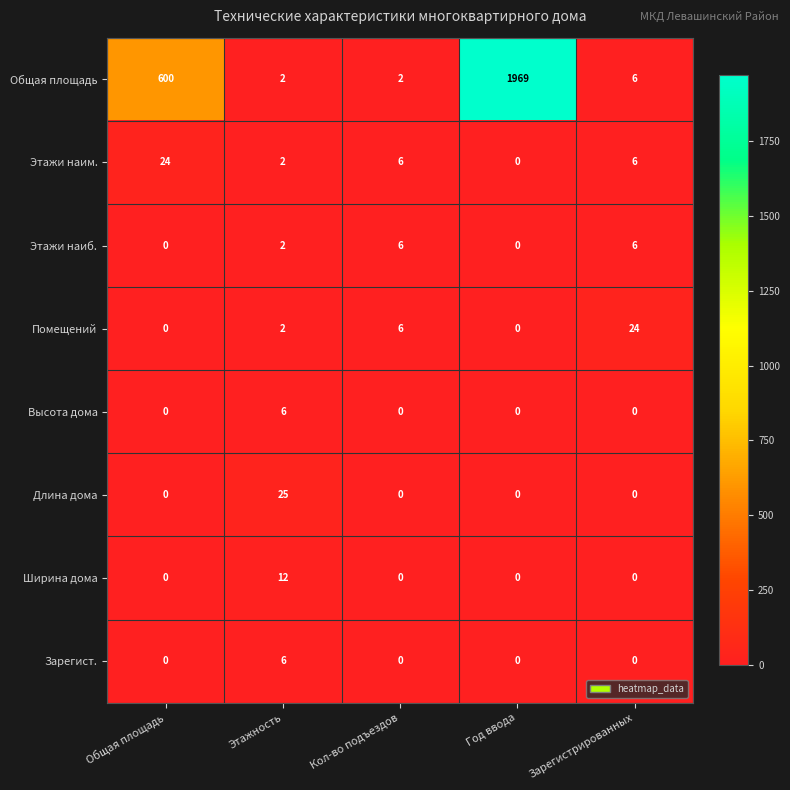

True or false: Этажи наим. has a value of 24 at Общая площадь.

True